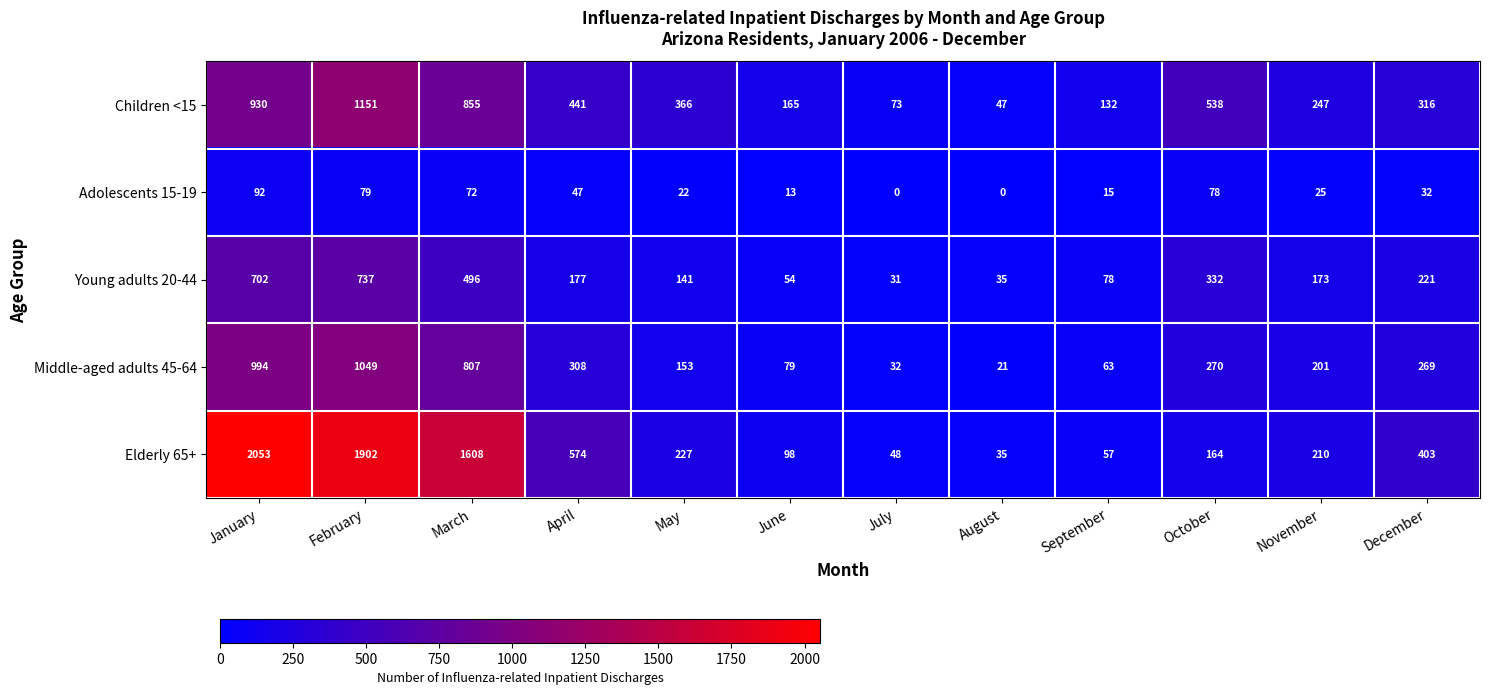

What is the total value across all series at July?

184